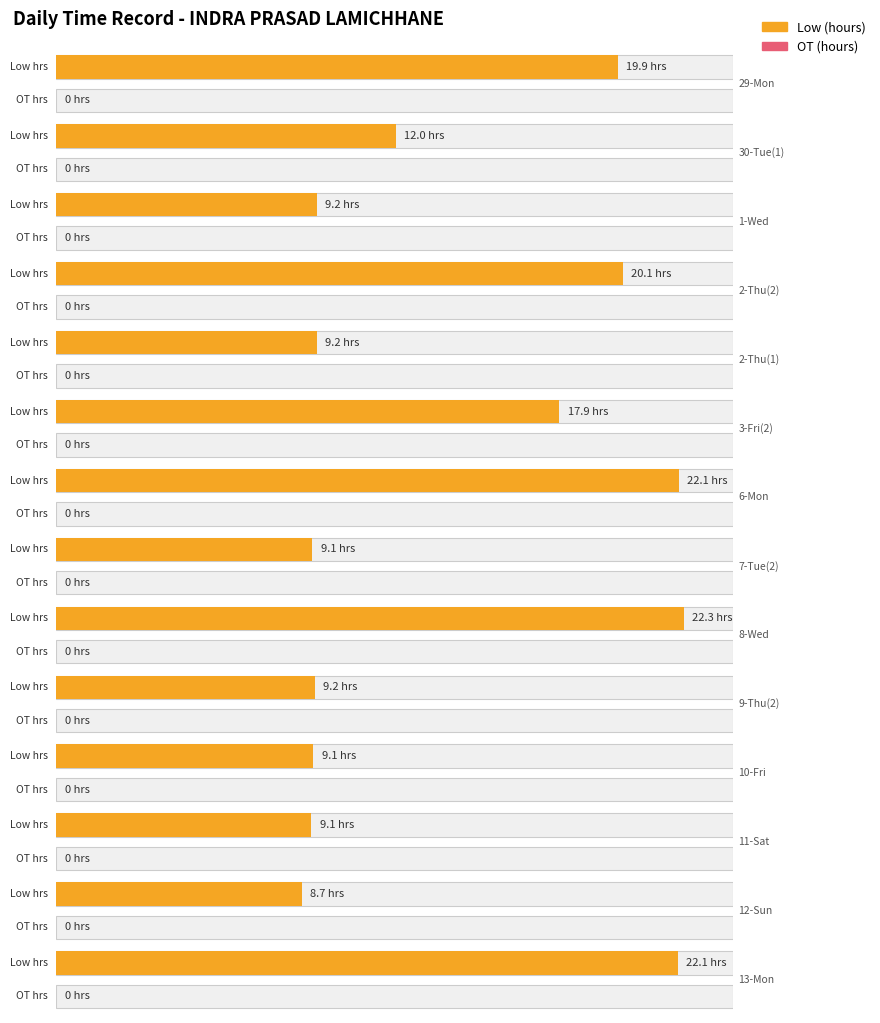

What is the label of the 2nd bar from the left?

30-Tue(1)